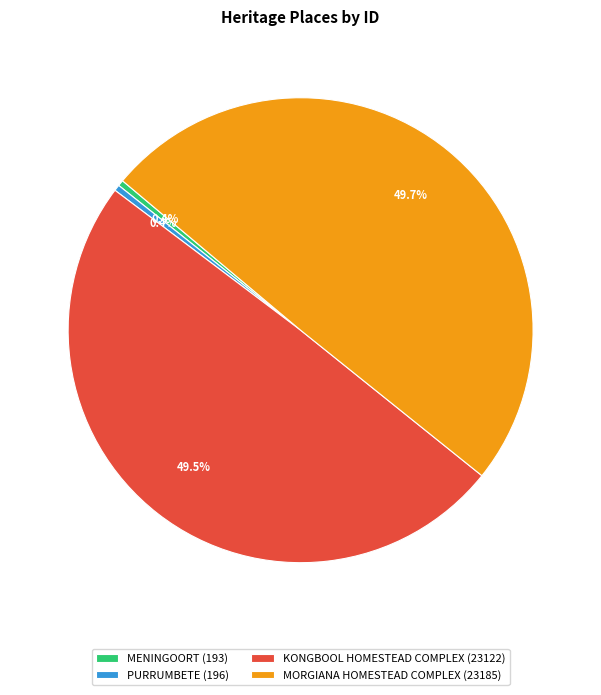

Which has a higher value, KONGBOOL HOMESTEAD COMPLEX (23122) or PURRUMBETE (196)?

KONGBOOL HOMESTEAD COMPLEX (23122)